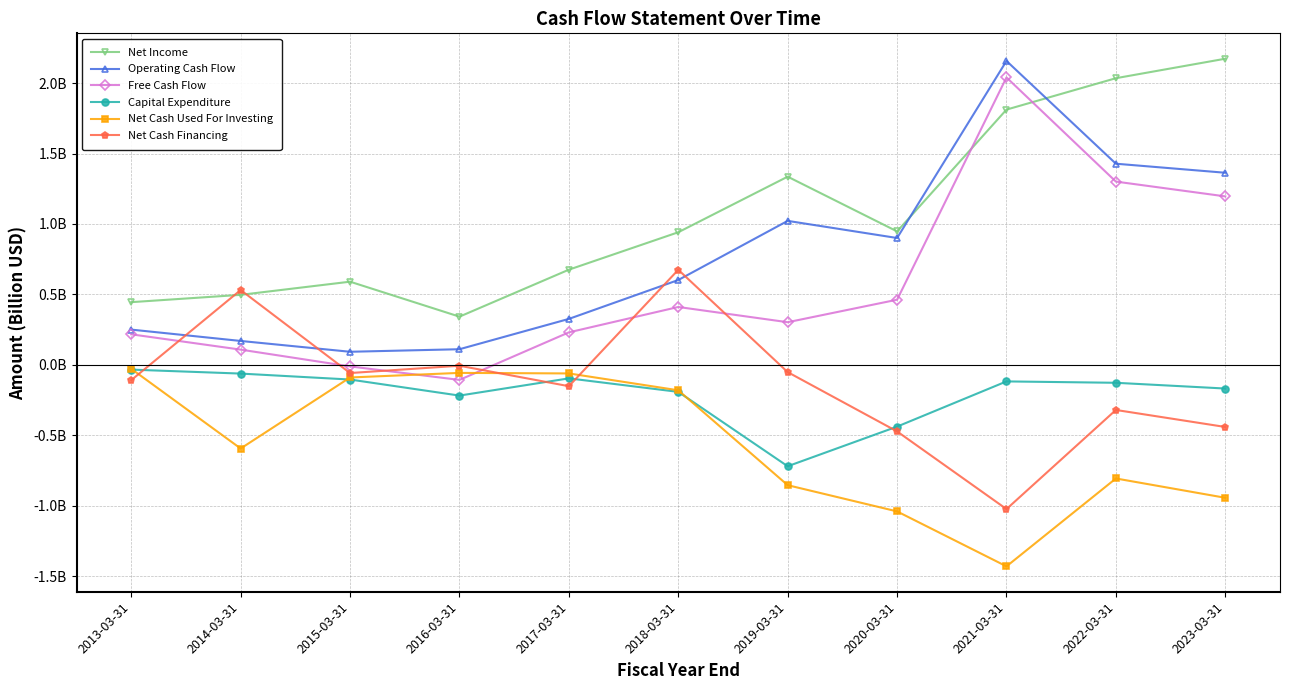

True or false: Capital Expenditure has more than 0 points higher than both neighbors.

True